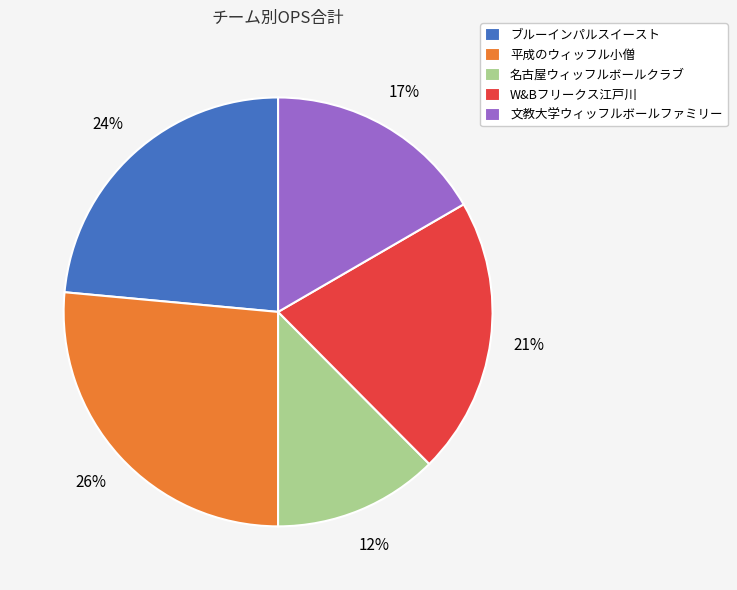

To the nearest percent, what is the average slice percentage?

20%